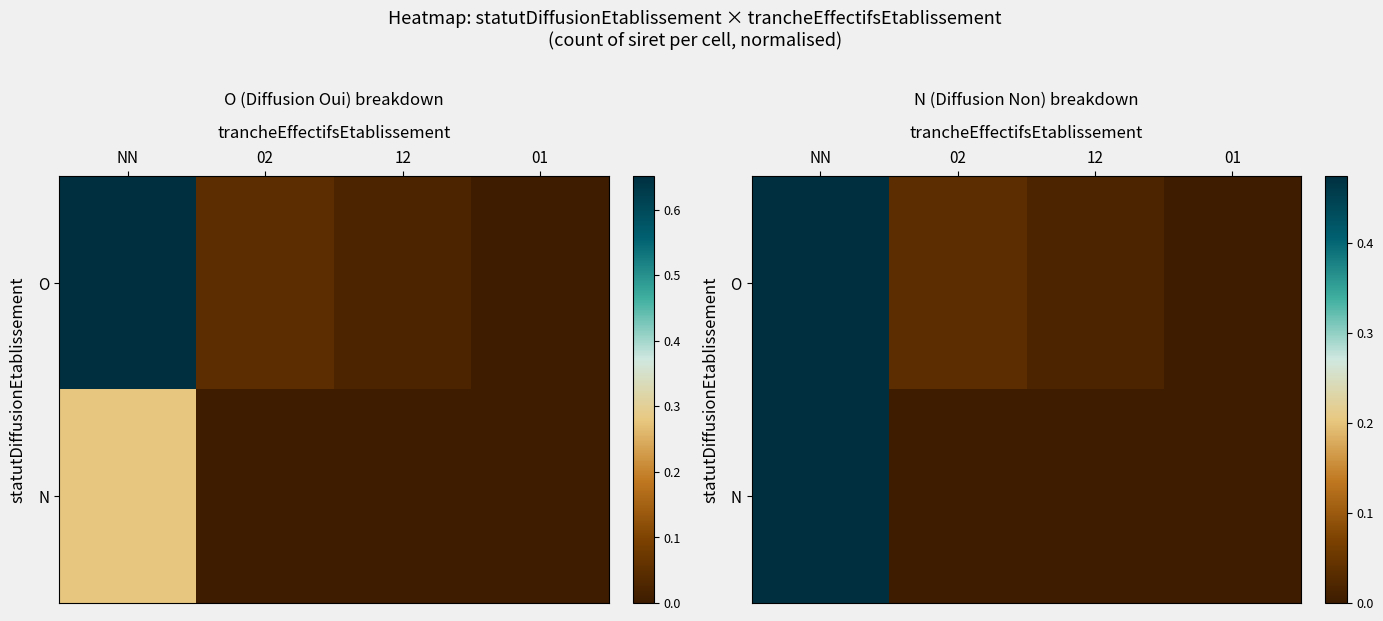

Count the number of categories in the chart.

4